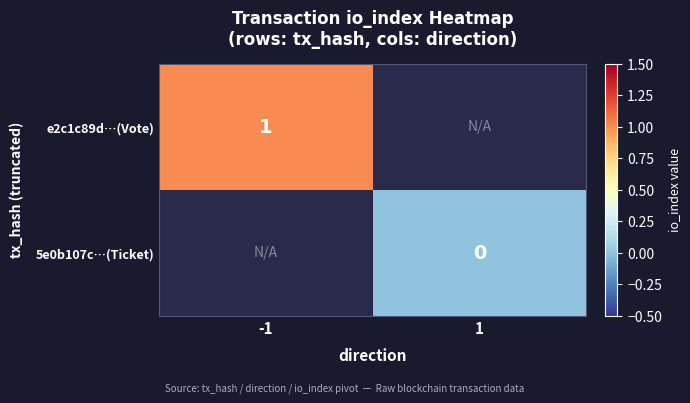

Which has a higher value, 1 or -1?

-1